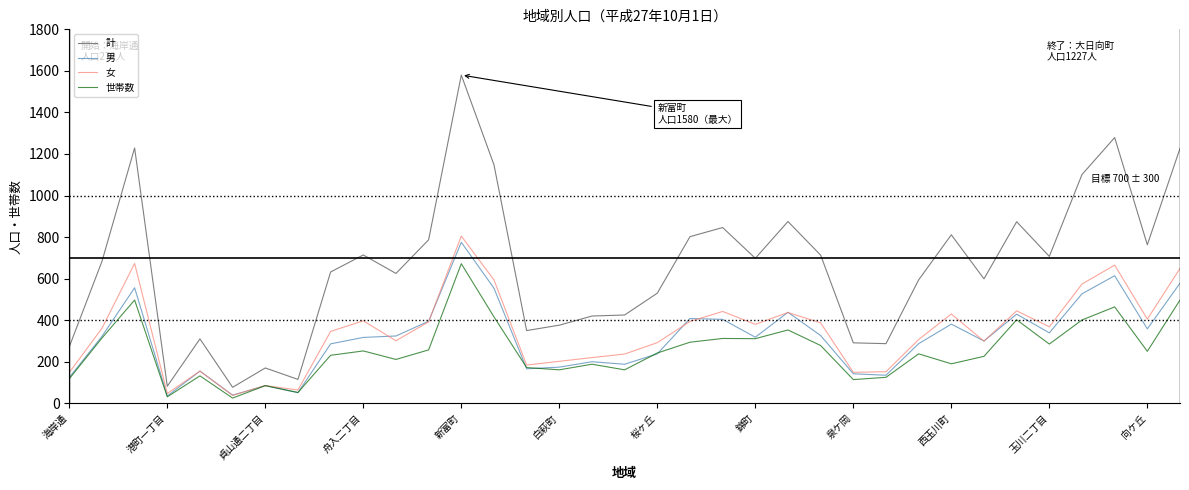

Does the chart display data point markers on the line(s)?

No